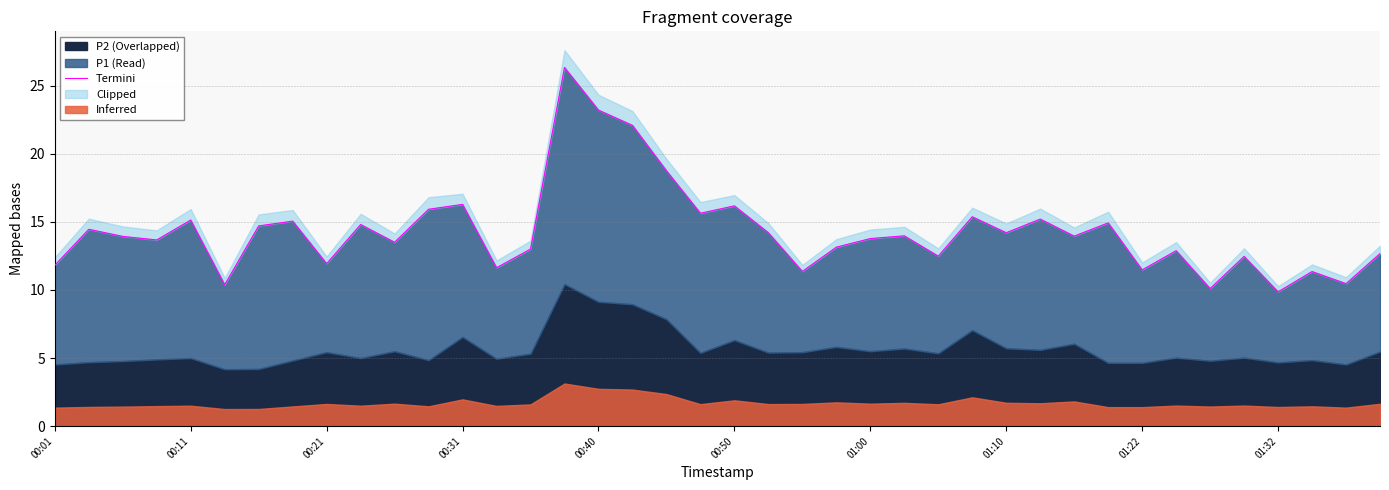

The value at 37 is 19.0. True or false?

False